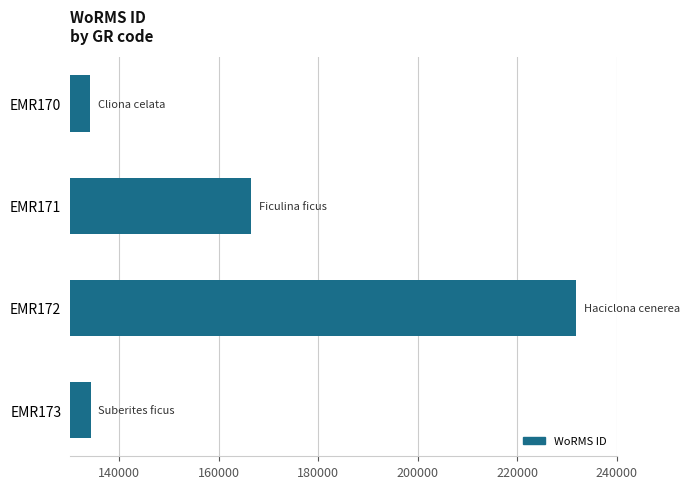

What is the ratio of the value at EMR172 to the value at EMR170?

1.7